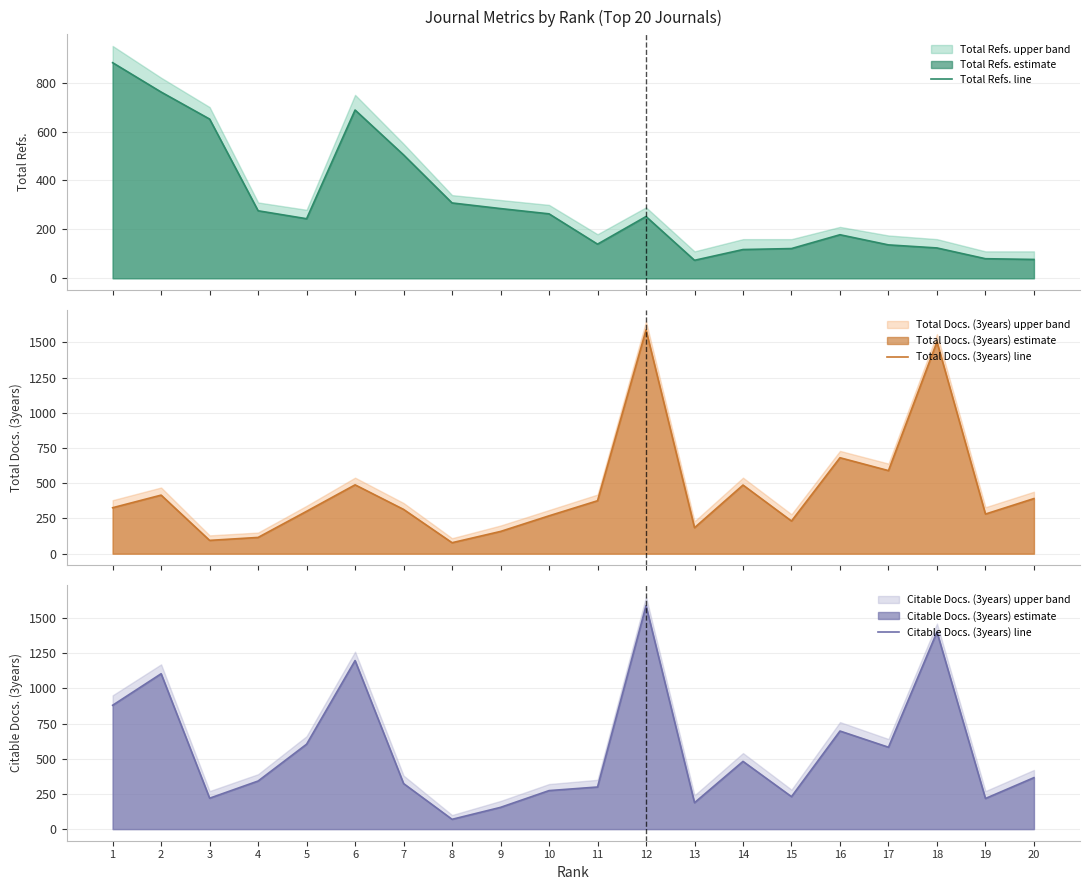

Reading right to left, list all the values displayed in this chart.

Total Refs. line: 20=77.0	19=80.0	18=124.0	17=136.5	16=178.0	15=121.5	14=117.5	13=73.5	12=252.5	11=139.5	10=263.5	9=285.0	8=308.0	7=504.5	6=688.0	5=243.5	4=276.0	3=651.0	2=761.5	1=881.5
Total Docs. (3years) line: 20=391.5	19=281.5	18=1504.5	17=590.0	16=681.5	15=232.0	14=487.5	13=184.5	12=1589.0	11=376.0	10=269.0	9=158.0	8=78.0	7=314.5	6=489.0	5=301.0	4=115.5	3=94.5	2=416.0	1=326.5
Citable Docs. (3years) line: 20=365.5	19=217.5	18=1400.0	17=581.5	16=696.5	15=230.5	14=481.0	13=187.5	12=1586.5	11=299.0	10=273.5	9=154.5	8=69.5	7=323.5	6=1197.0	5=603.0	4=341.5	3=219.5	2=1103.5	1=879.5